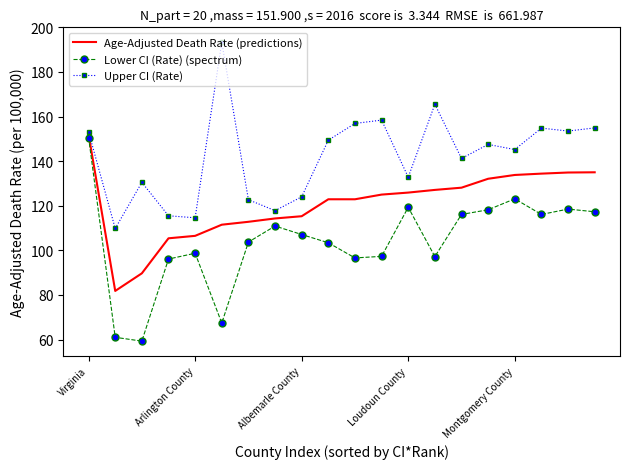

True or false: Lower CI (Rate) (spectrum) and Age-Adjusted Death Rate (predictions) cross at least once.

False